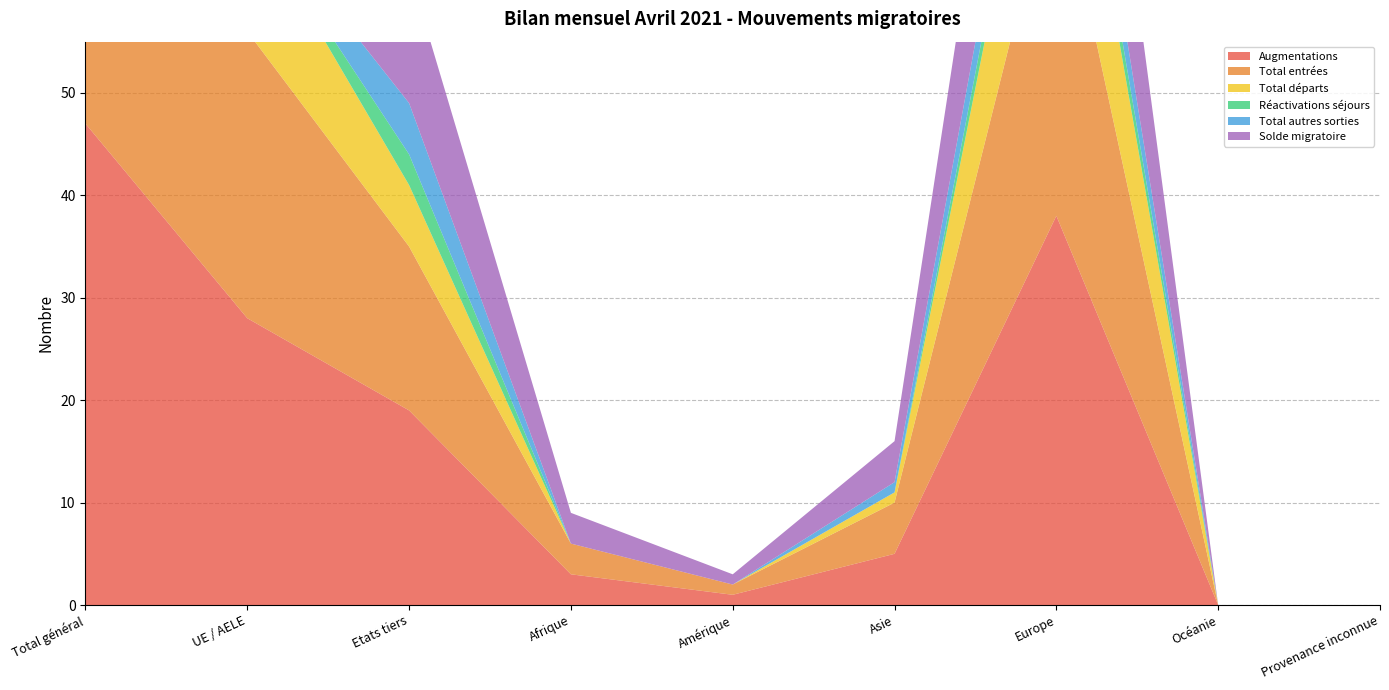

Reading left to right, list all the values displayed in this chart.

Augmentations: 47	28	19	3	1	5	38	0	0
Total entrées: 44	28	16	3	1	5	35	0	0
Total départs: 18	12	6	0	0	1	17	0	0
Réactivations séjours: 3	0	3	0	0	0	3	0	0
Total autres sorties: 6	1	5	0	0	1	5	0	0
Solde migratoire: 29	16	13	3	1	4	21	0	0